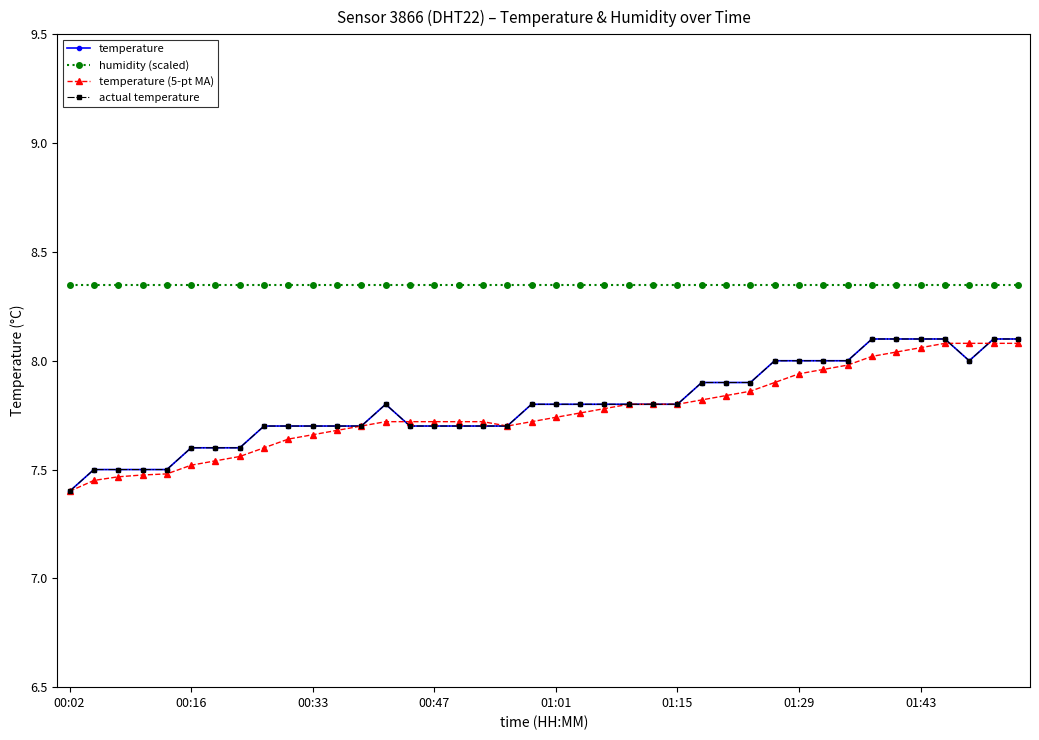

Which series has the largest total across all categories?

humidity (scaled)